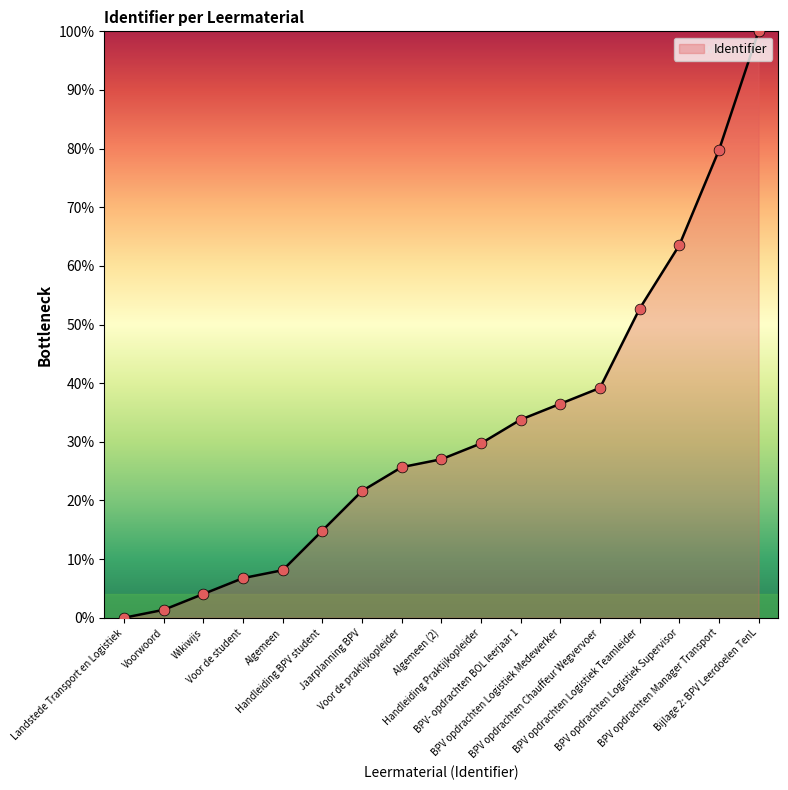

What is the change in value from Algemeen to BPV opdrachten Logistiek Teamleider?

+44.6